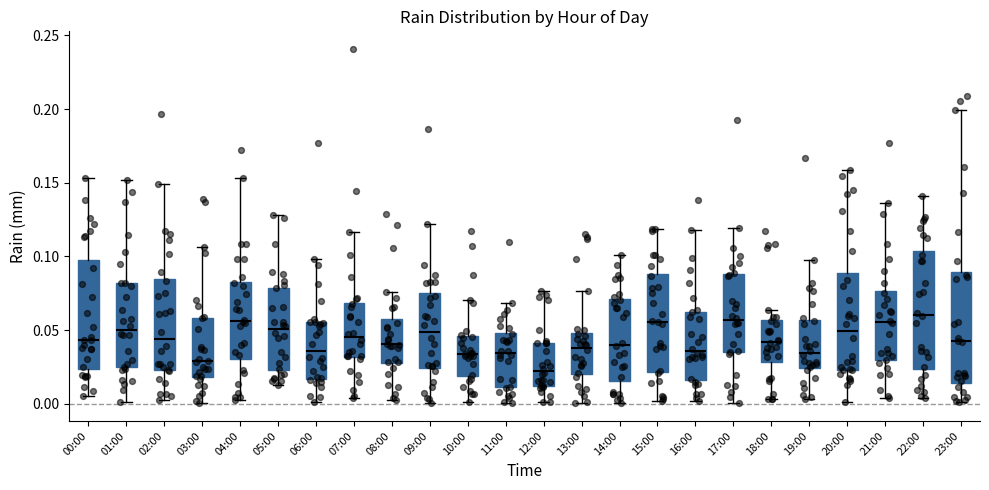

Which box's median line is the lowest?

12:00